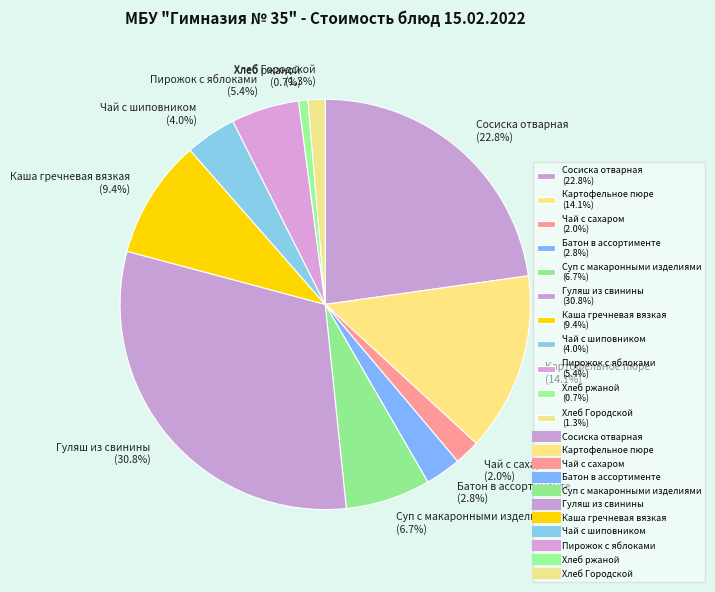

To the nearest percent, what is the average slice percentage?

9%